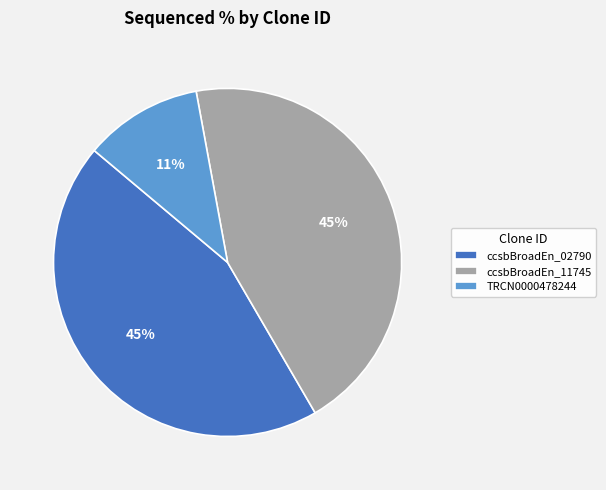

Approximately how many times larger is the value at ccsbBroadEn_02790 compared to ccsbBroadEn_11745?

1.0